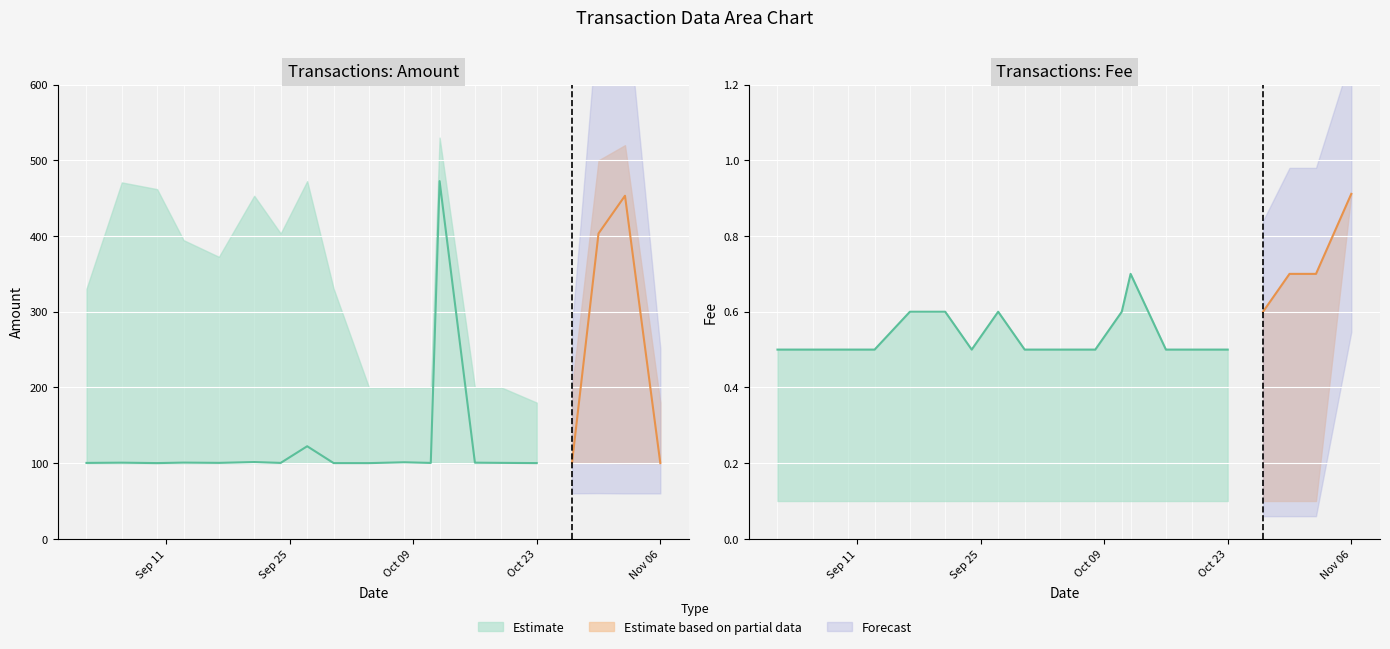

Count the Fee_upper values in the range 0 to 1.

20